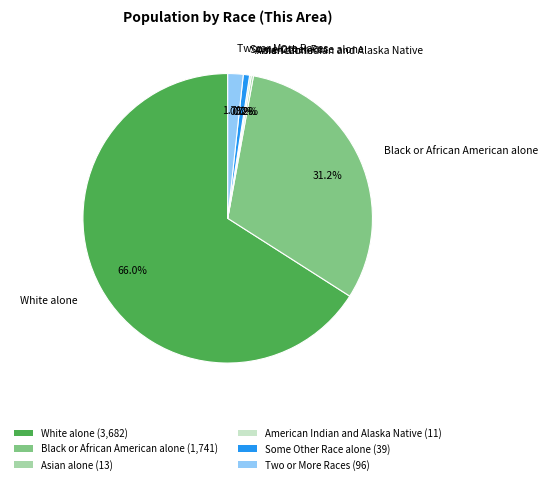

Is it true that Some Other Race alone is 1% of the pie?

True